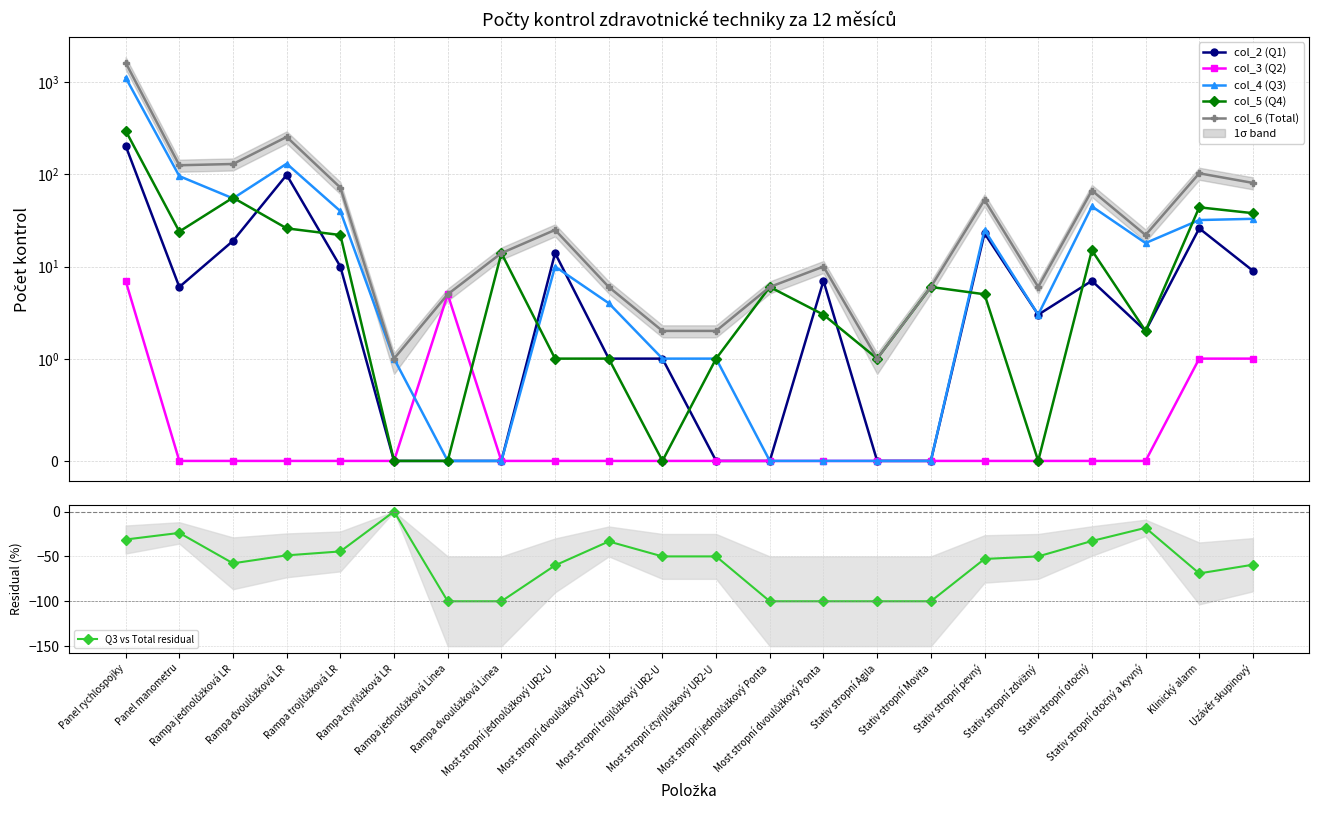

What is the greatest value displayed?

1639.0